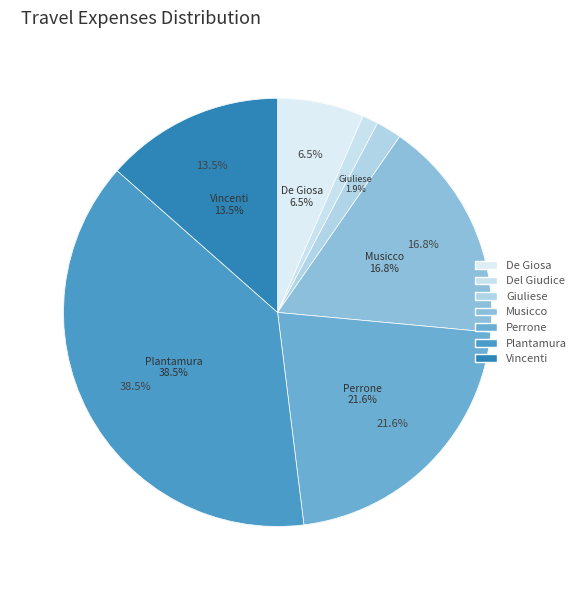

Between De Giosa Domenico and Del Giudice Anna Rita, which is larger?

De Giosa Domenico